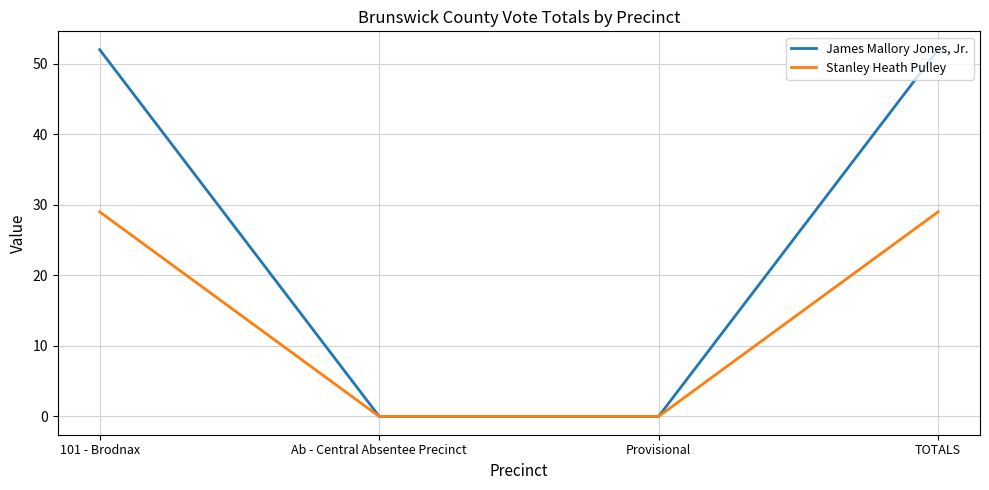

Count the Stanley Heath Pulley values in the range 0 to 29.

4